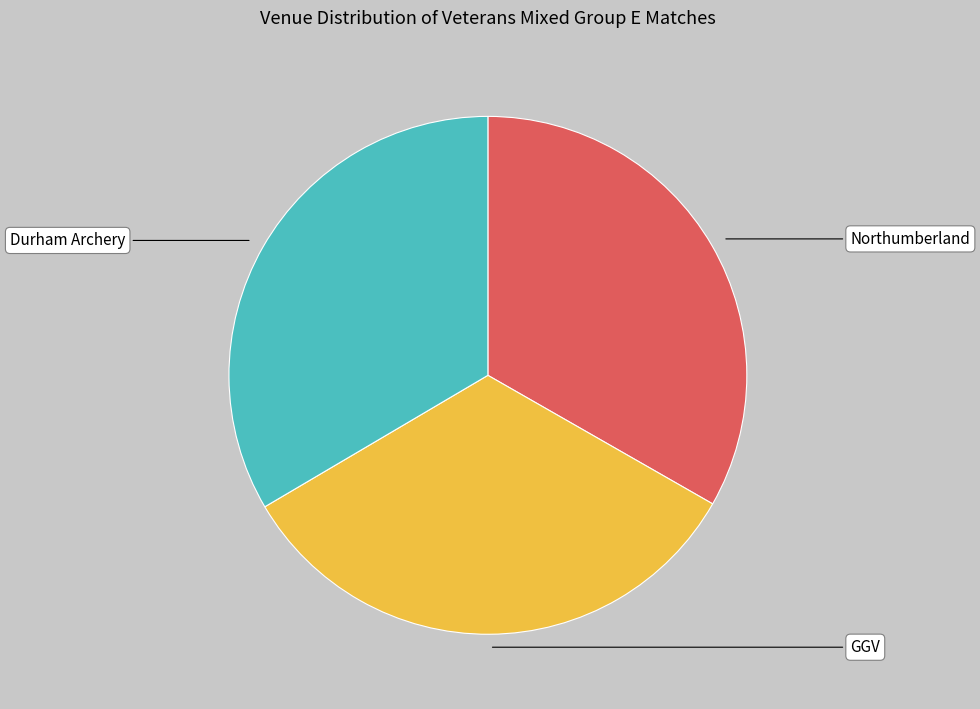

True or false: GGV accounts for 45% of the total.

False